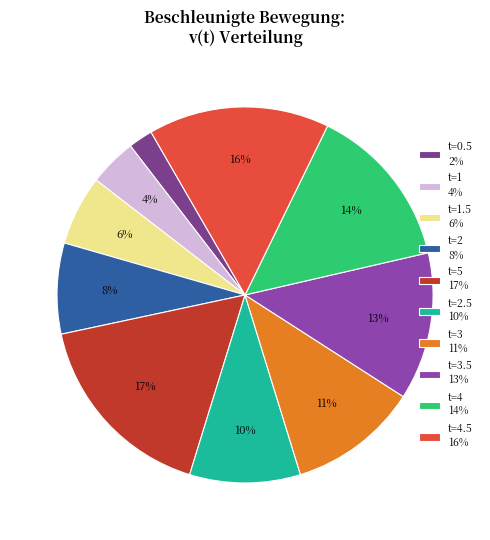

Does any single category account for the majority?

No